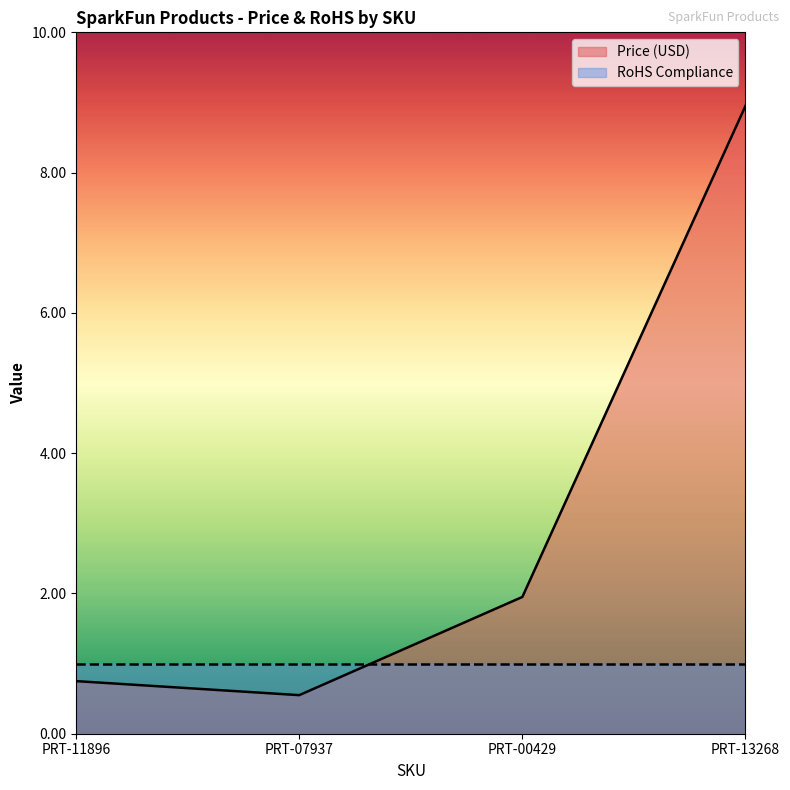

How many interior local valleys (lower than both neighbors) does the data have?

1